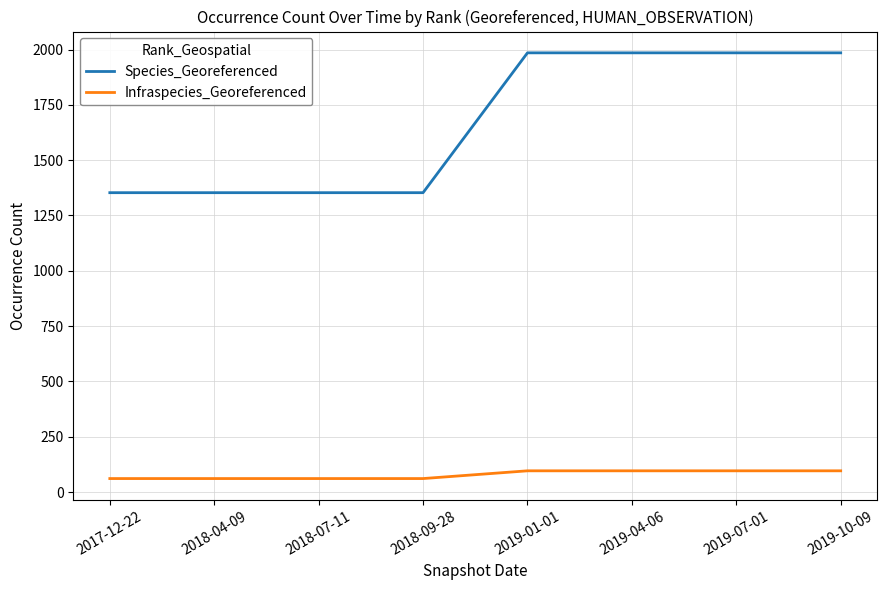

Reading left to right, list all the values displayed in this chart.

Species_Georeferenced: 2017-12-22=1353	2018-04-09=1353	2018-07-11=1353	2018-09-28=1353	2019-01-01=1985	2019-04-06=1985	2019-07-01=1985	2019-10-09=1985
Infraspecies_Georeferenced: 2017-12-22=61	2018-04-09=61	2018-07-11=61	2018-09-28=61	2019-01-01=96	2019-04-06=96	2019-07-01=96	2019-10-09=96